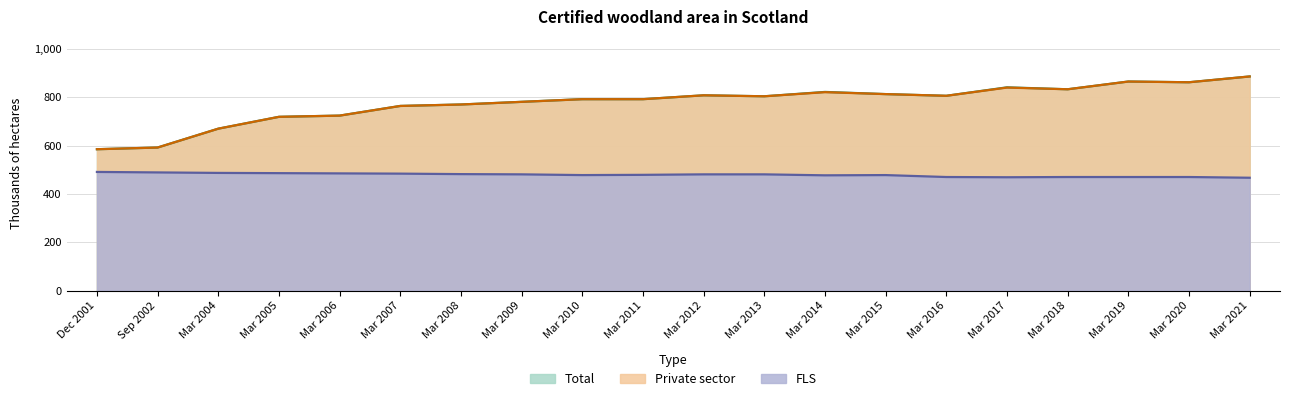

True or false: FLS has more than 2 points higher than both neighbors.

False